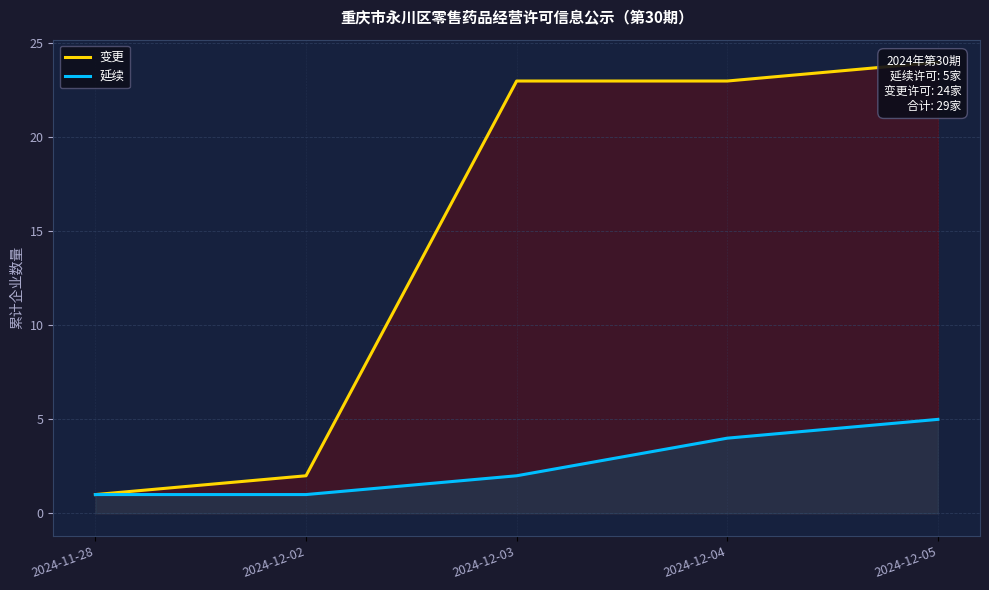

Rank the series at 2024-11-28 from lowest to highest value.

变更, 延续